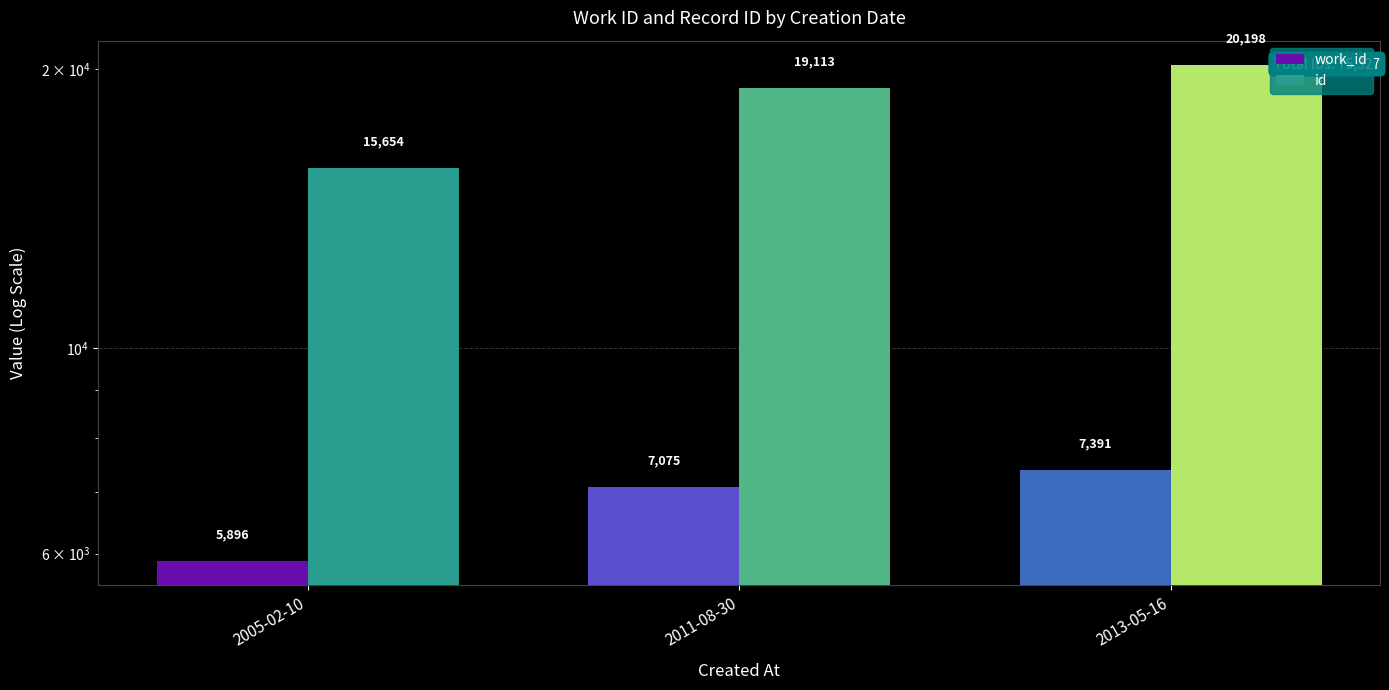

Read the work_id value at 2013-05-16, to the nearest 100.

7400